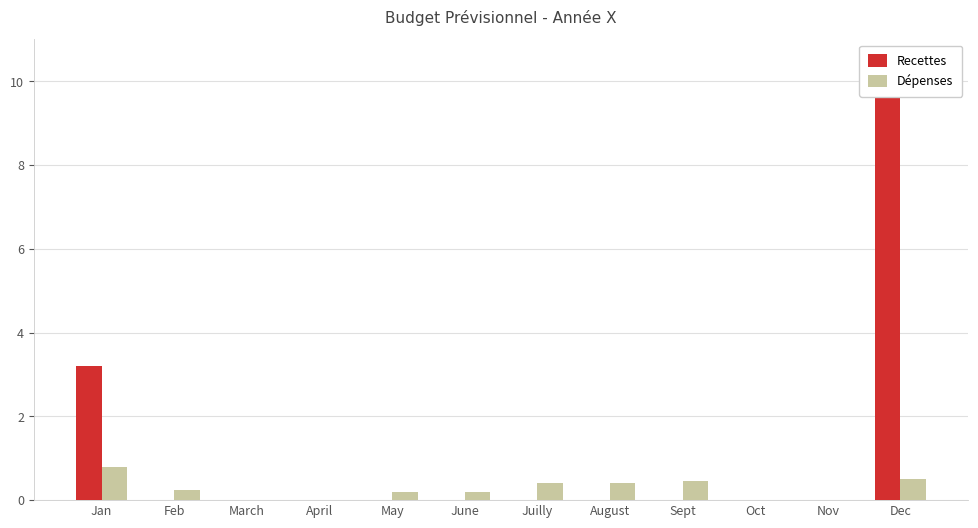

How many values in Dépenses are above zero?

8